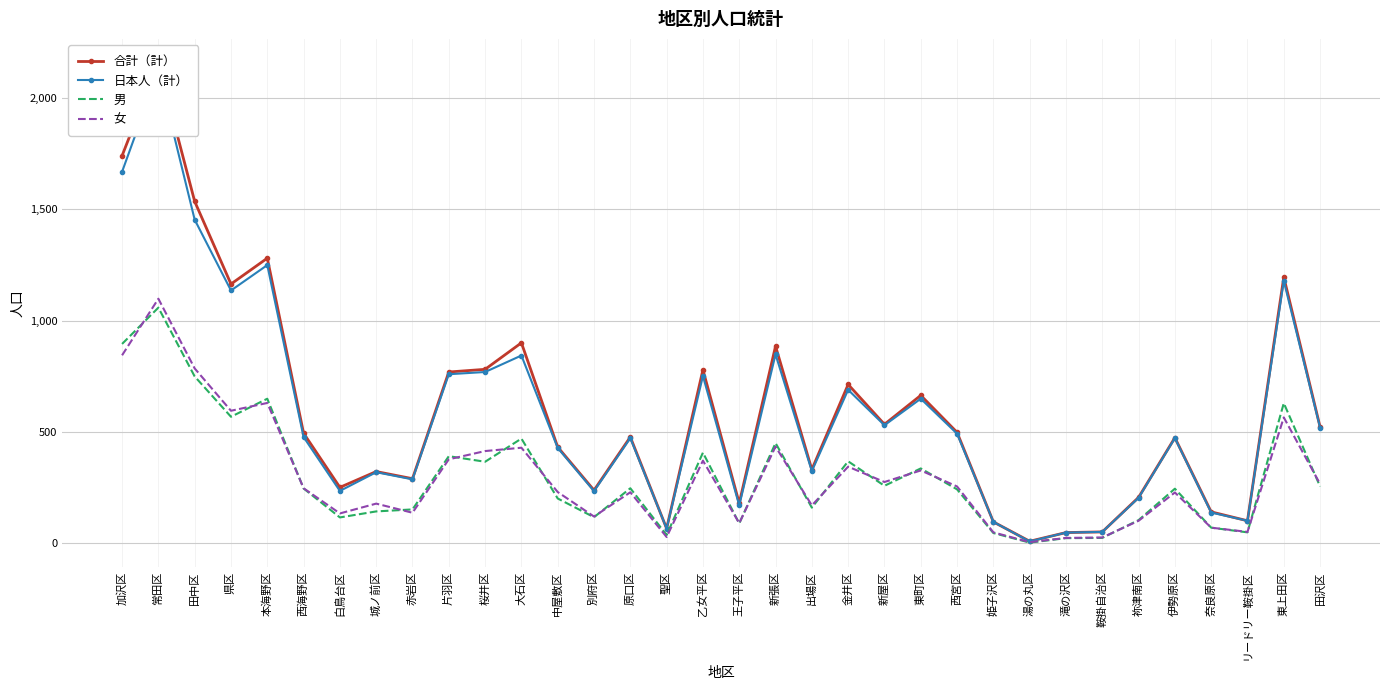

True or false: 女 and 日本人（計） intersect in this chart.

False